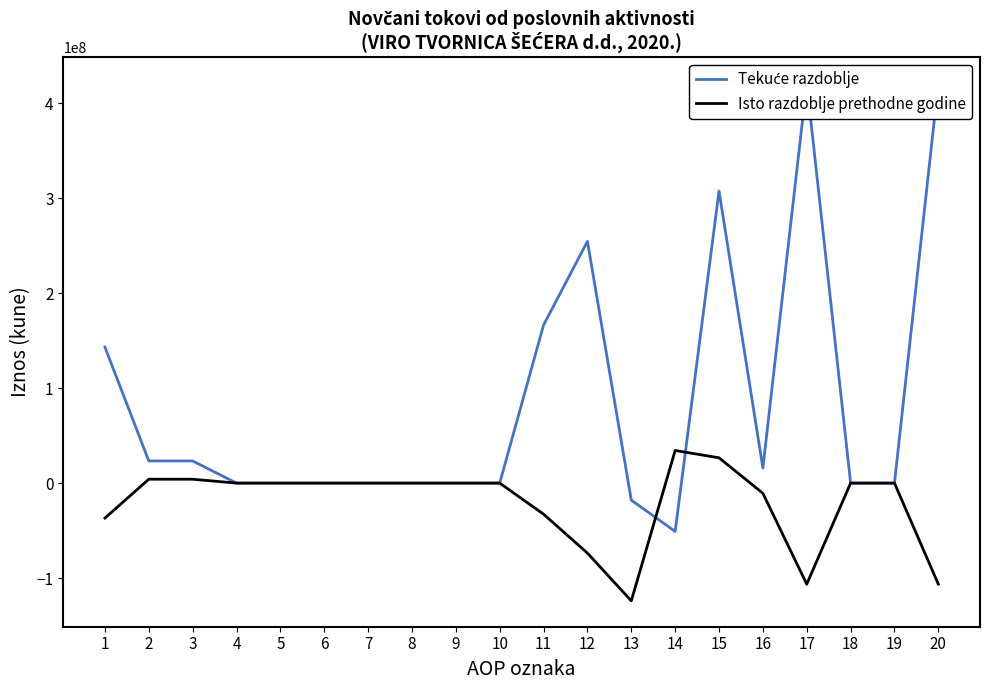

At how many categories does at least one series exceed 180509329?

4